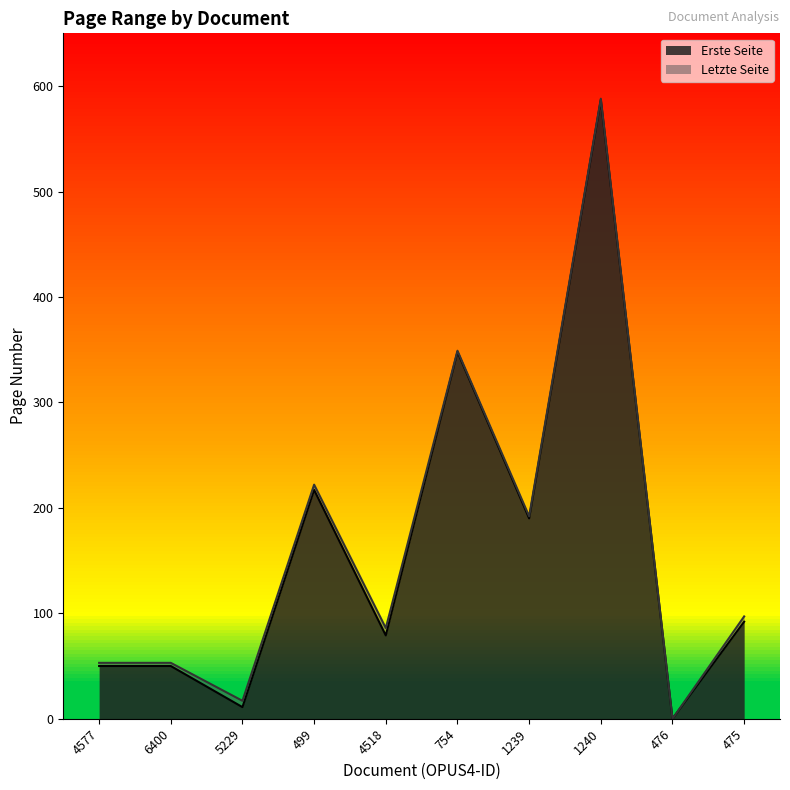

What is the average value of the Letzte Seite series?

166